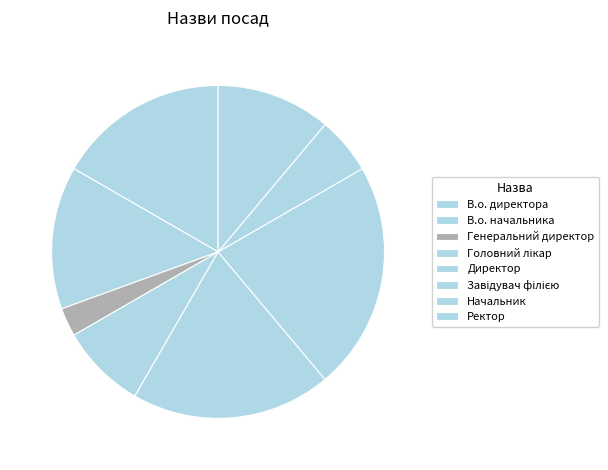

The Головний лікар slice represents 8% of the pie. True or false?

True